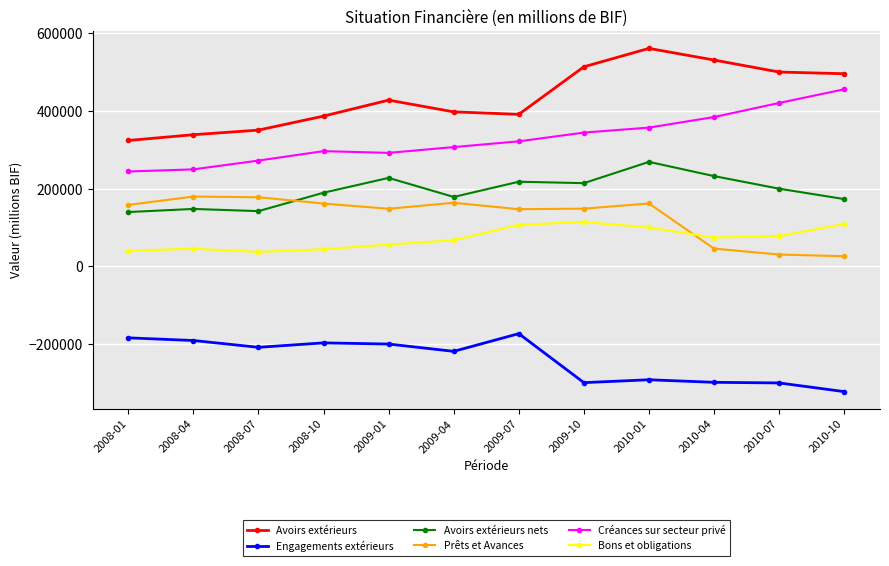

What is the difference between the highest and lowest values at 2010-04?

830565.4